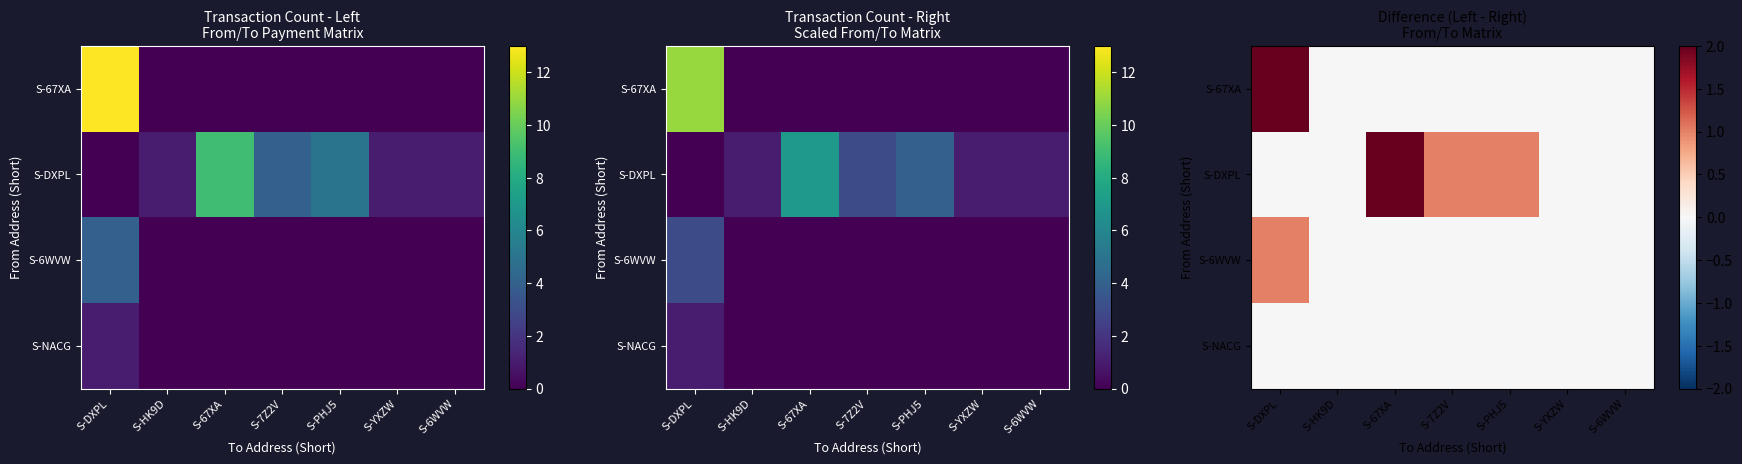

What is the sum of all S-67XA values?

2